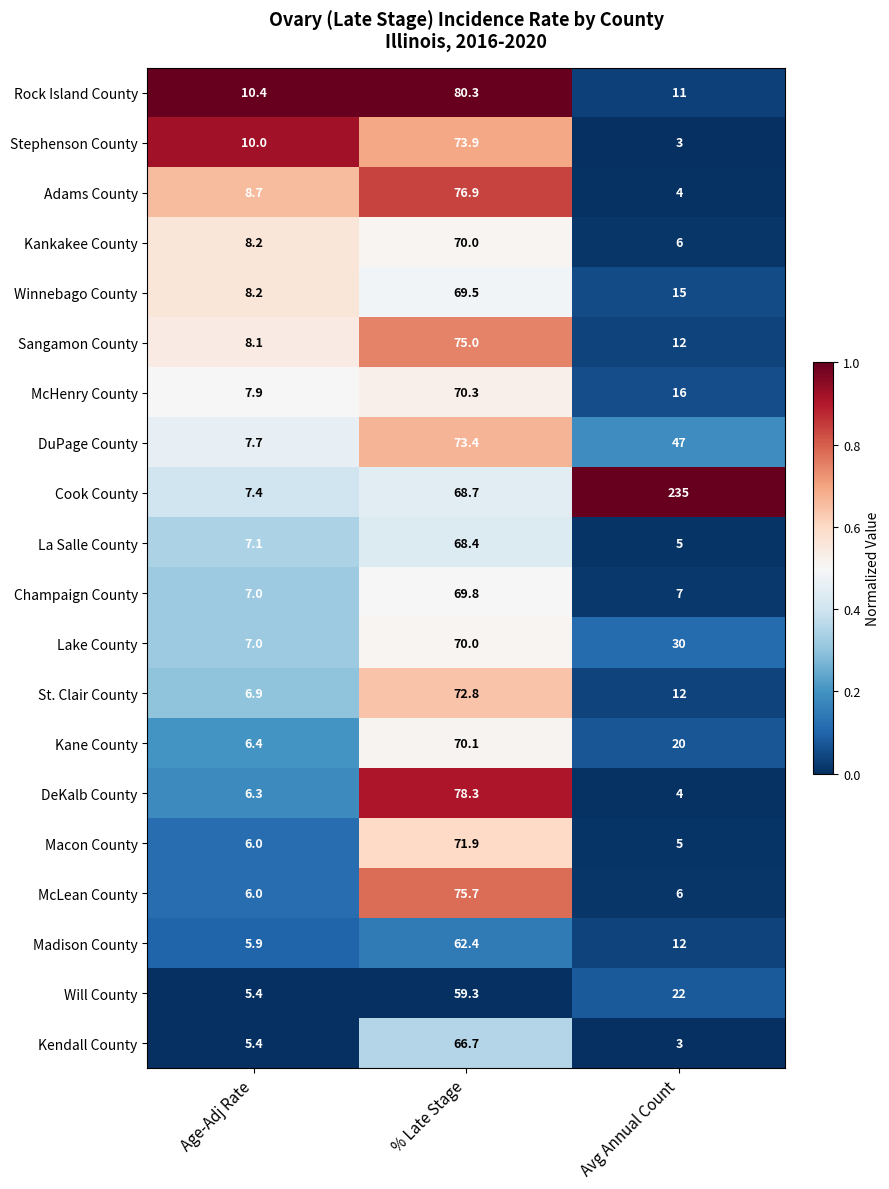

What is the difference between the maximum and minimum values in the Cook County series?

227.6